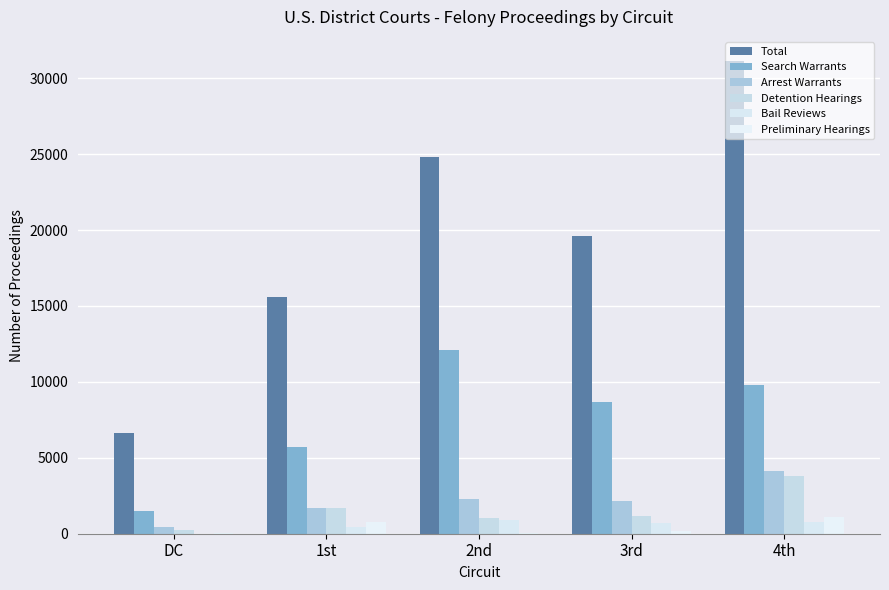

What is the label of the 1st bar from the left?

DC